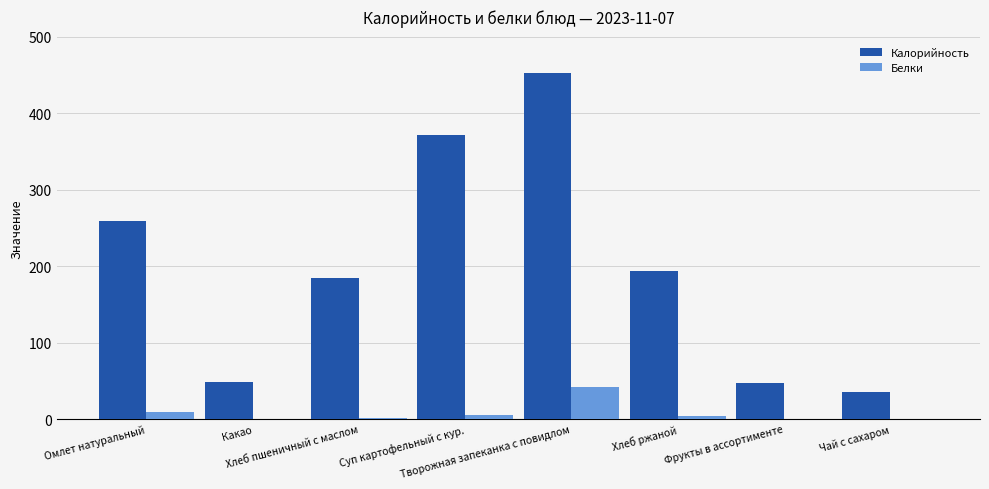

What is the greatest value displayed?

452.0